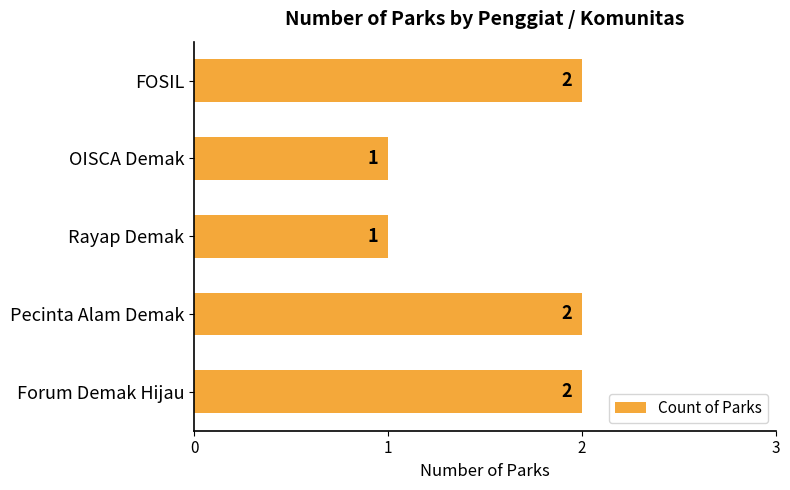

What is the average value?

2